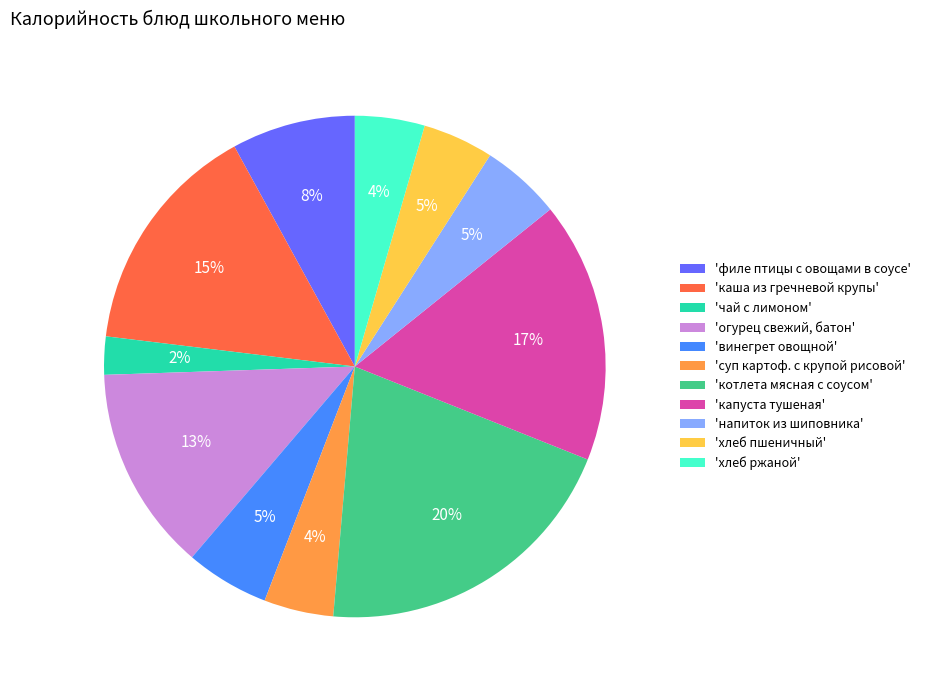

How many segments does this pie chart have?

11